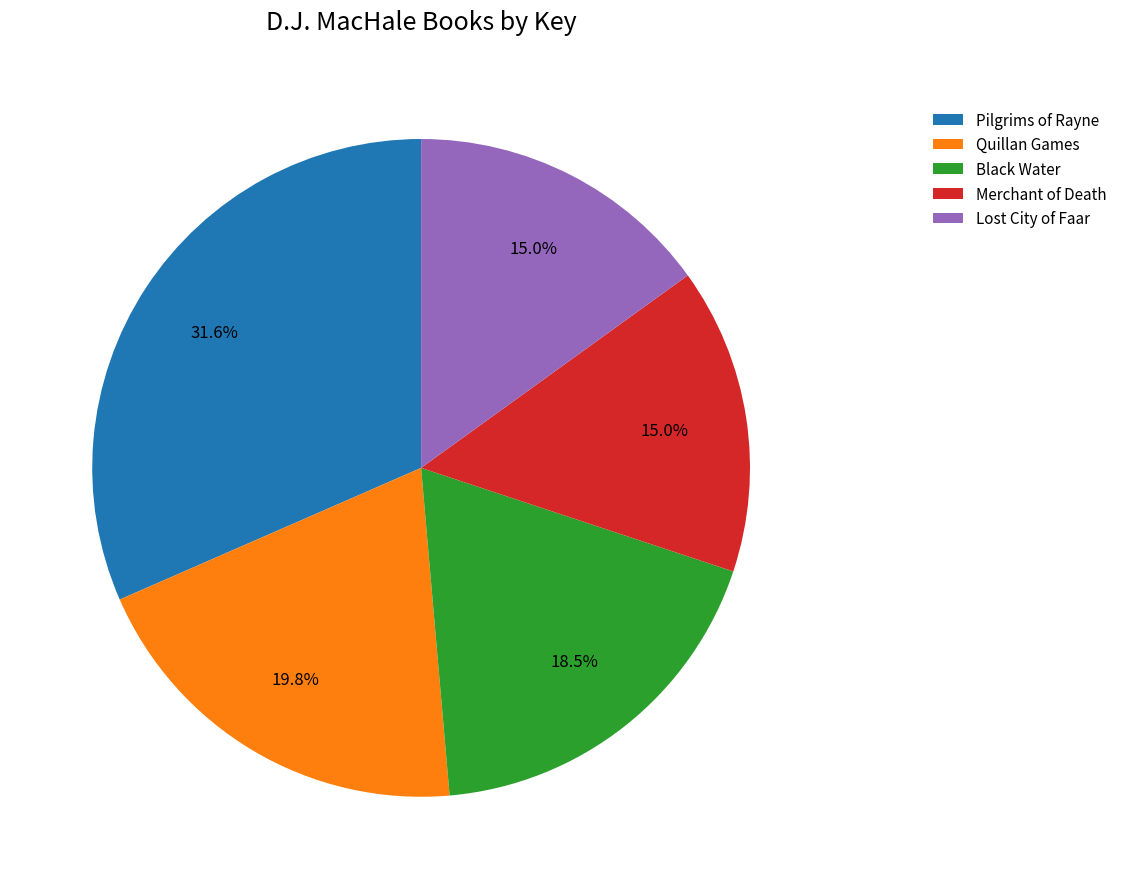

To the nearest percent, what is the average slice percentage?

20%